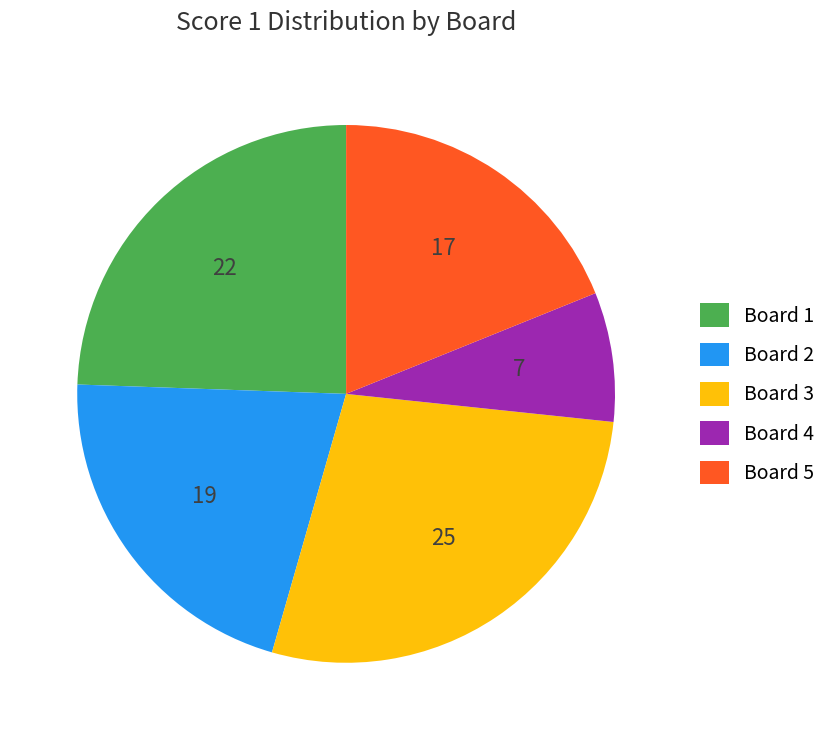

True or false: Board 5 accounts for 19% of the total.

True